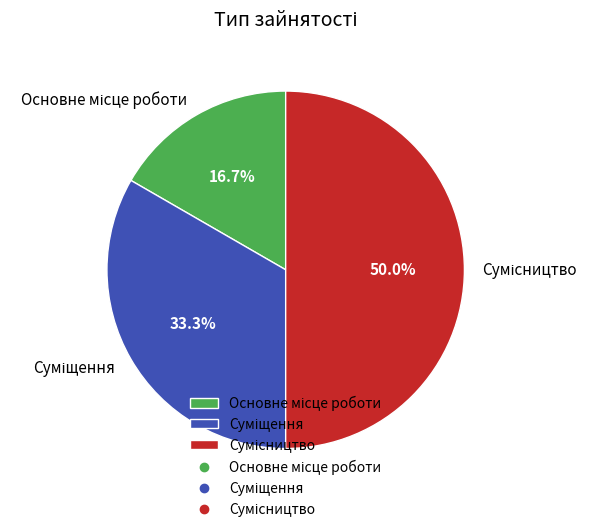

Count the number of slices in the pie.

3